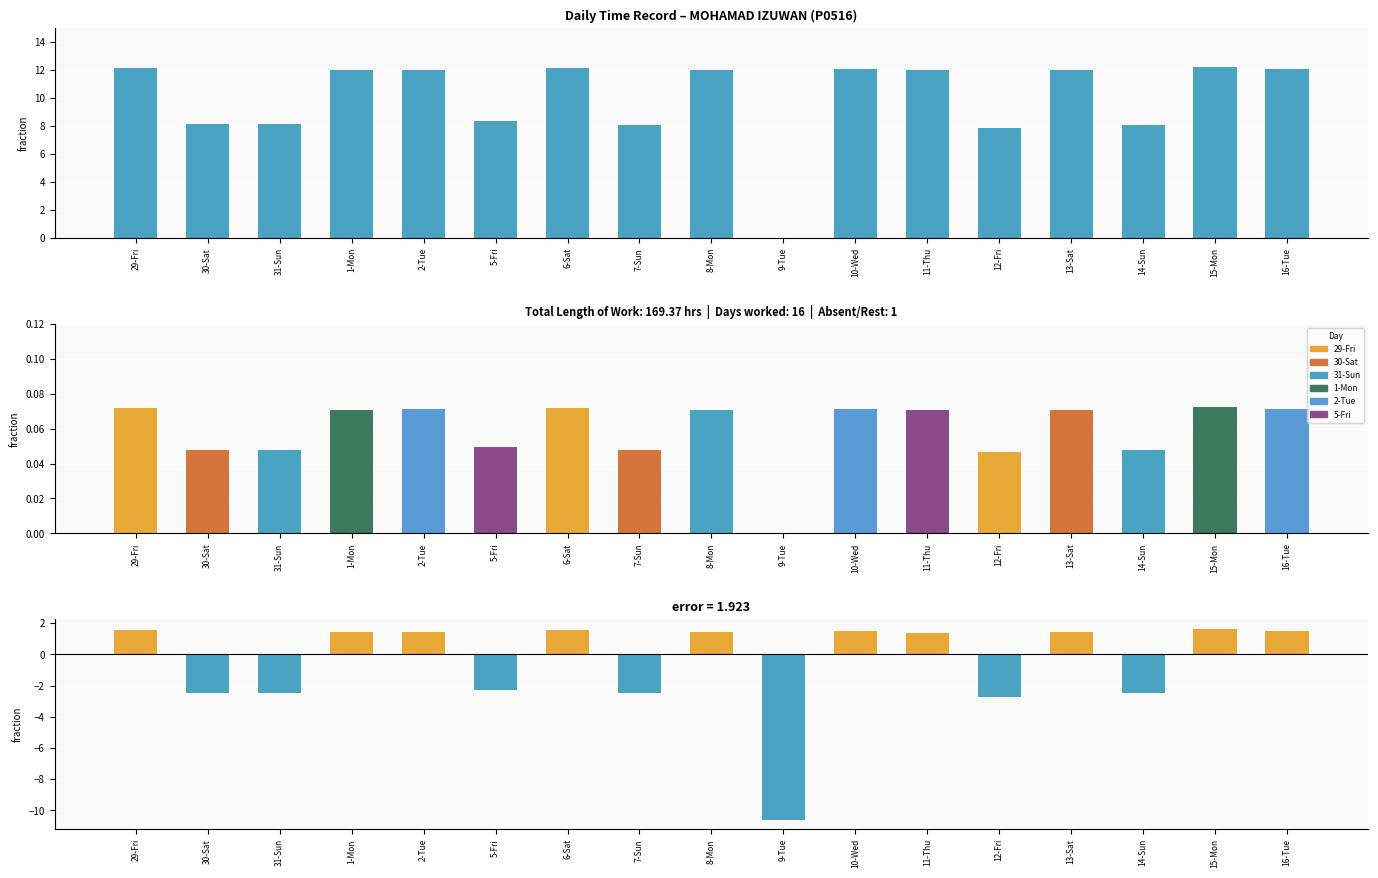

Are the bars grouped side by side (vs. stacked)?

Yes